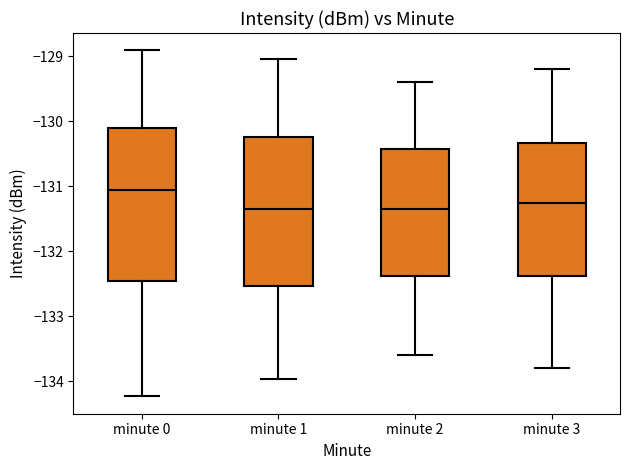

Reading left to right, read every box against the y-axis: the position of its median line, the range the box covers, and the ends of its whiskers. The values are not printed on the chart, so give them approximately, as read against the axis.

minute 0: median -131.1, box -132.5 to -130.1, whiskers -134.2 to -128.9
minute 1: median -131.3, box -132.5 to -130.2, whiskers -134.0 to -129.0
minute 2: median -131.3, box -132.4 to -130.4, whiskers -133.6 to -129.4
minute 3: median -131.2, box -132.4 to -130.3, whiskers -133.8 to -129.2